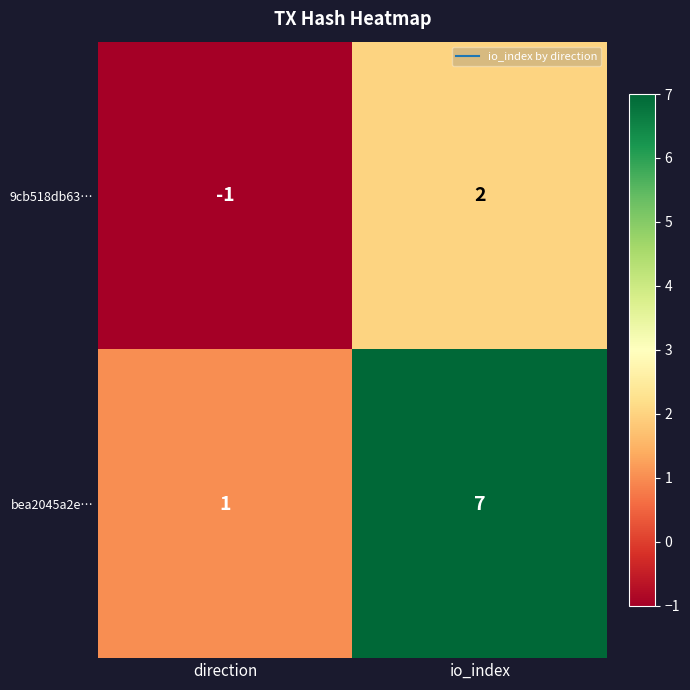

What is the greatest value displayed?

7